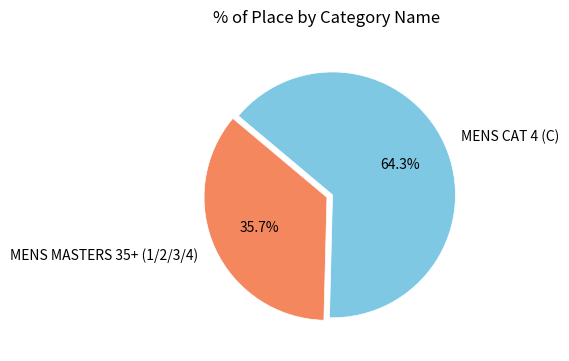

To the nearest percent, what percentage of the pie is MENS CAT 4 (C)?

64%